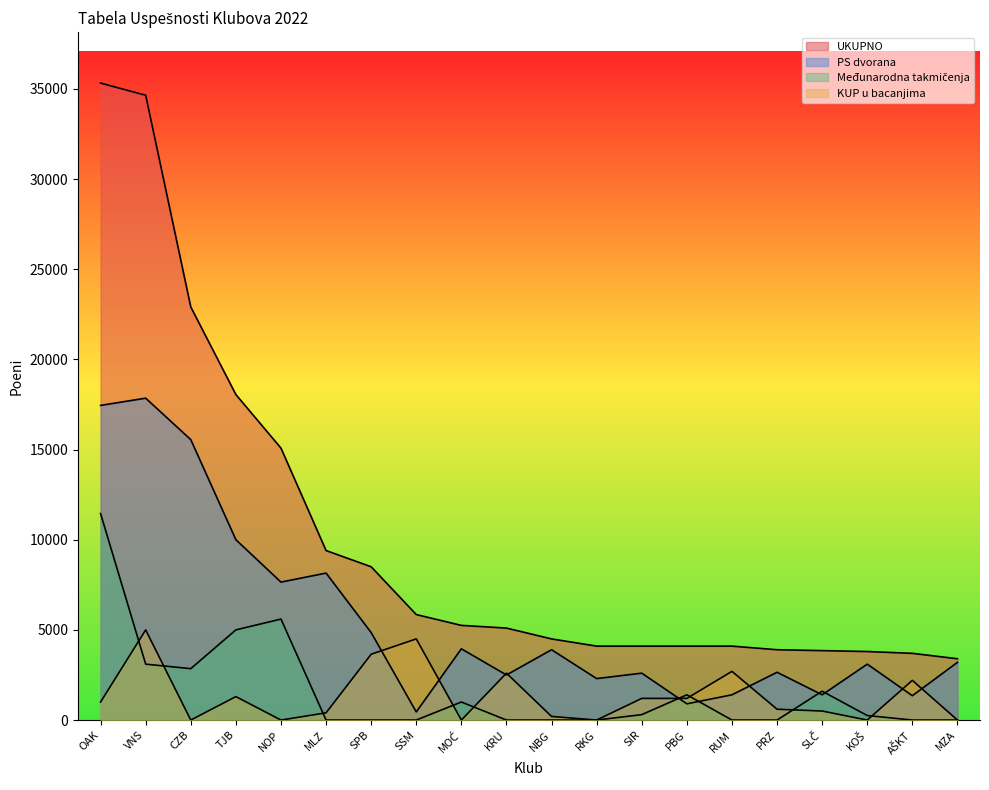

Rank the series by their maximum value, from lowest to highest.

KUP u bacanjima, Međunarodna takmičenja, PS dvorana, UKUPNO